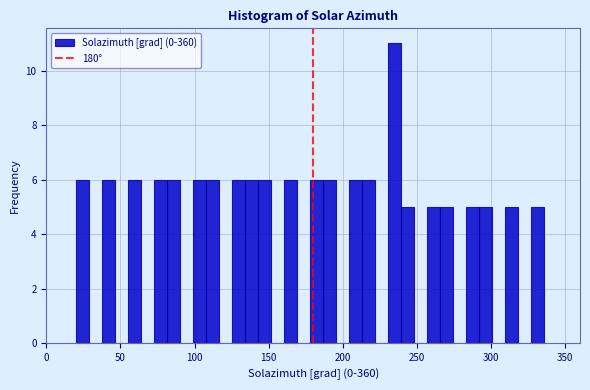

Around what value on the x-axis is the tallest bar? Give the approximate position of its centre, as read against the axis.

235